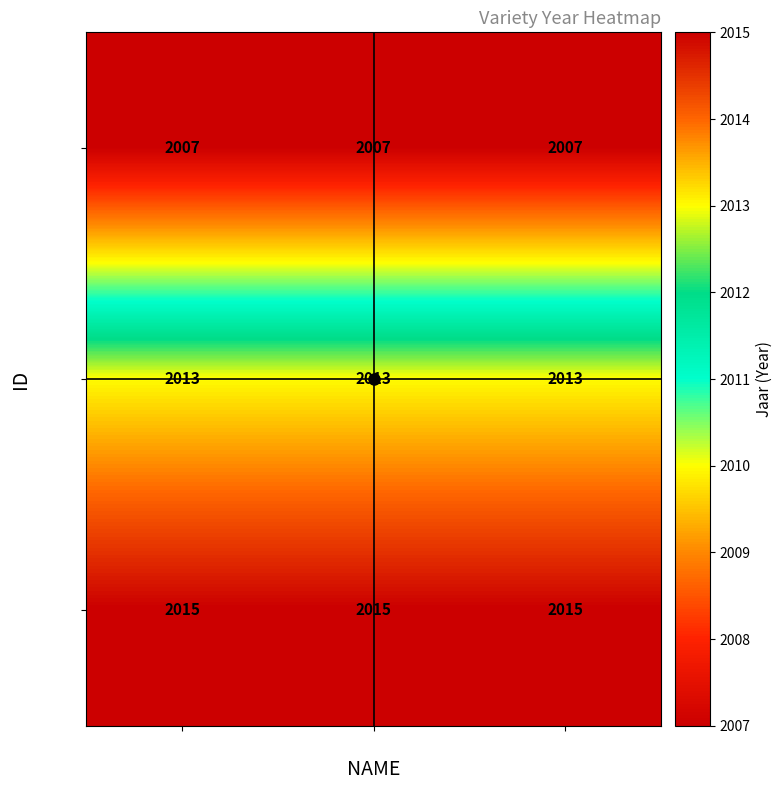

True or false: 8537 has a value of 3391 at VITALIA.

False